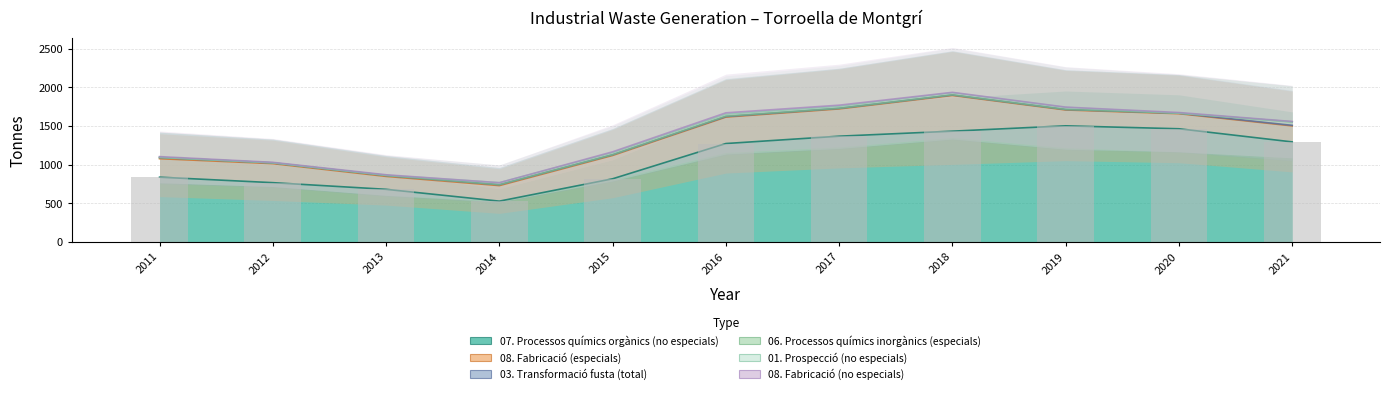

What is the sum of all 07. Processos químics orgànics (no especials) values?

11954